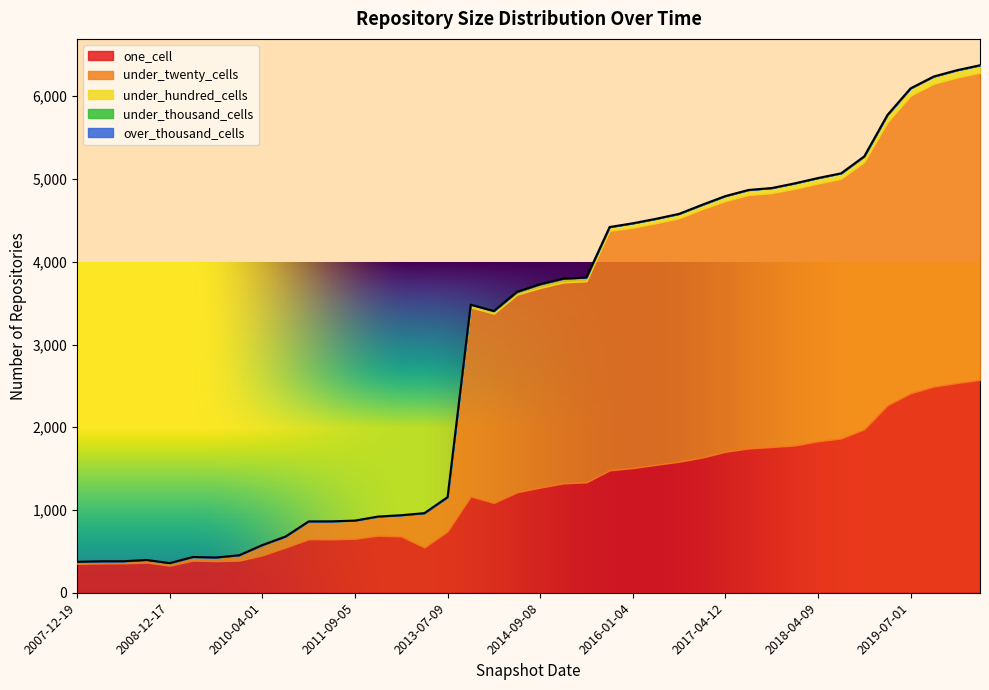

What position from the left is 2015-04-09?

23